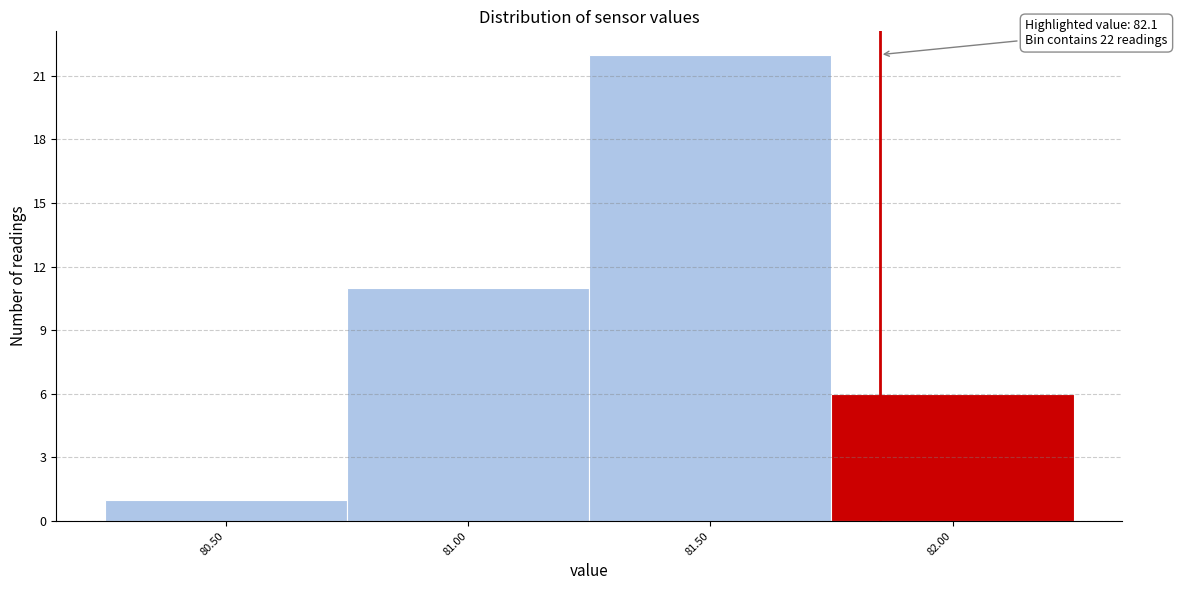

Reading right to left, extract all data points from this chart.

82.00=6	81.50=22	81.00=11	80.50=1